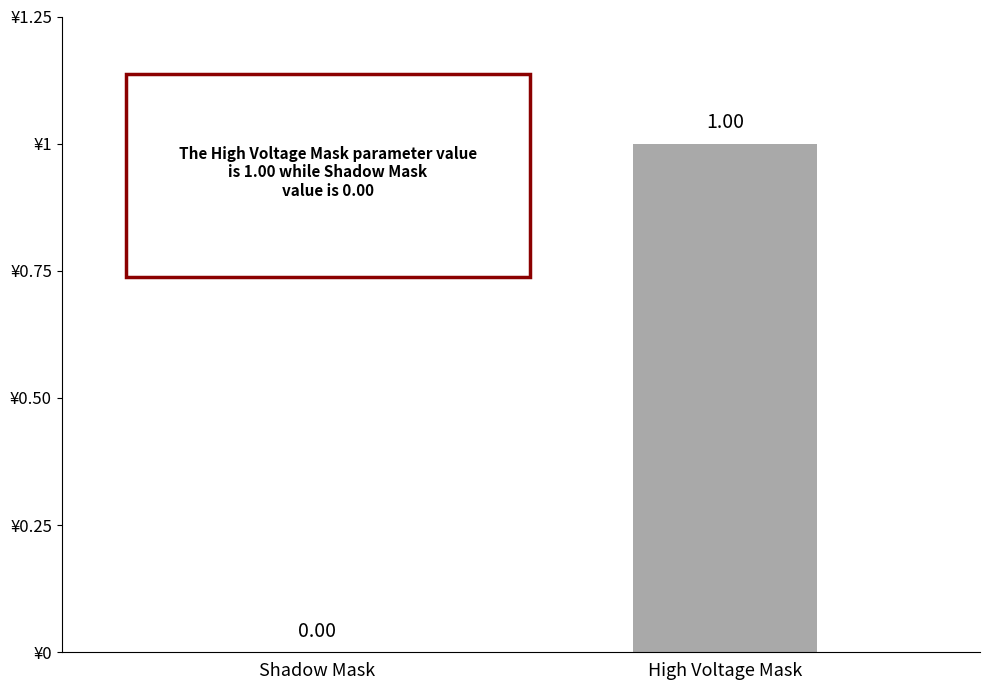

The value at Shadow Mask is -1. True or false?

False